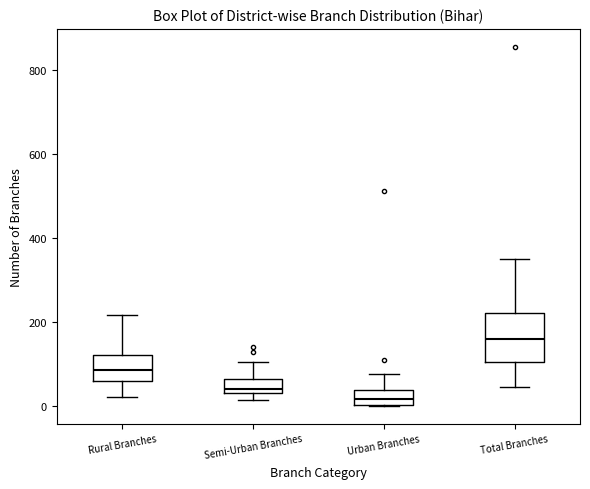

Reading left to right, read every box against the y-axis: the position of its median line, the range the box covers, and the ends of its whiskers. The values are not printed on the chart, so give them approximately, as read against the axis.

Rural Branches: median 80, box 60 to 120, whiskers 20 to 220
Semi-Urban Branches: median 40 (just above the box's lower edge), box 40 to 60, whiskers 20 to 100
Urban Branches: median 20, box 0 to 40, whiskers 0 to 80
Total Branches: median 160, box 100 to 220, whiskers 40 to 340